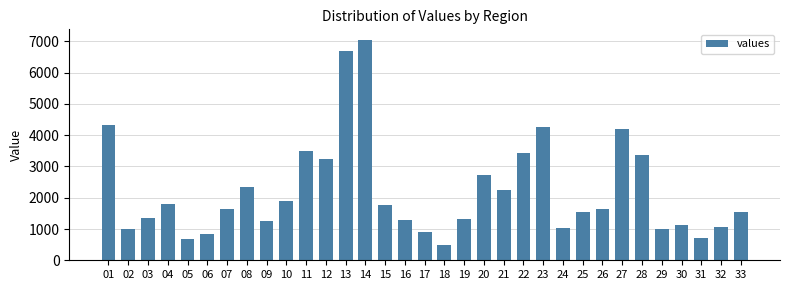

Is it true that the value at 33 is 1551?

True